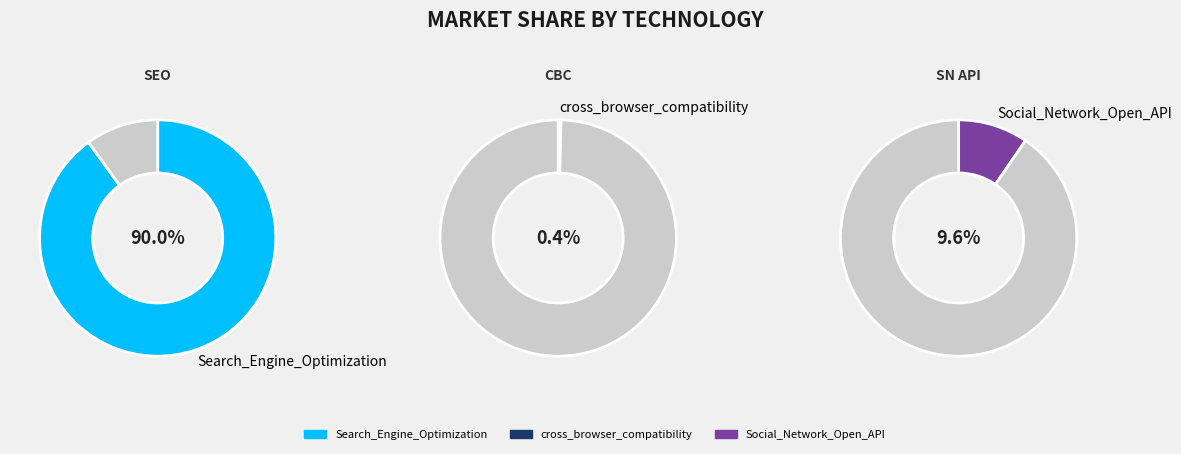

Does Search_Engine_Optimization represent more than half of the total?

Yes